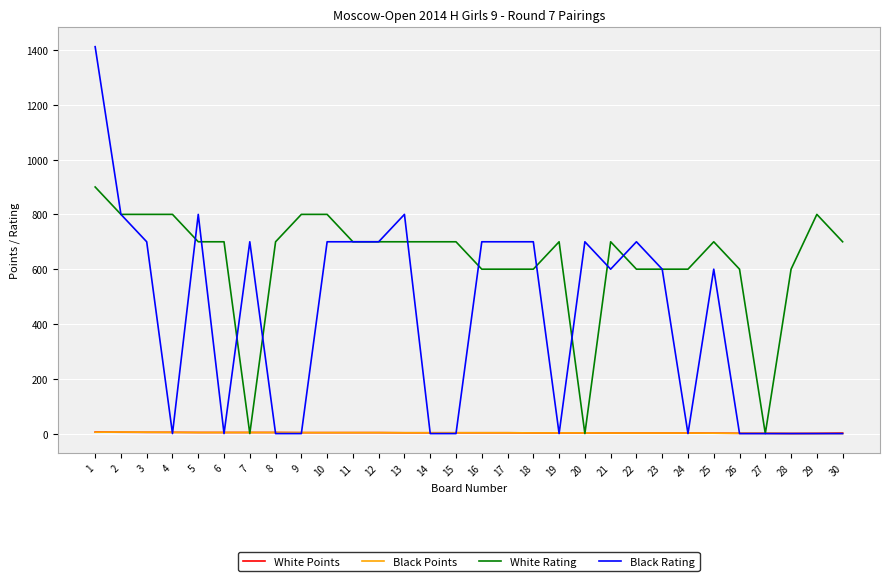

Which series has the largest total across all categories?

White Rating